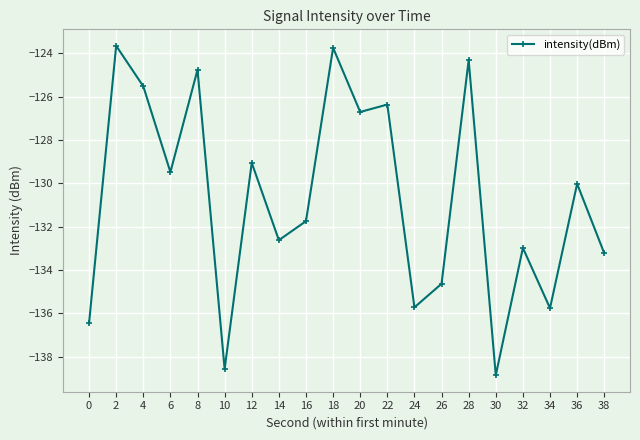

True or false: the data shows -48.1 at 30.

False